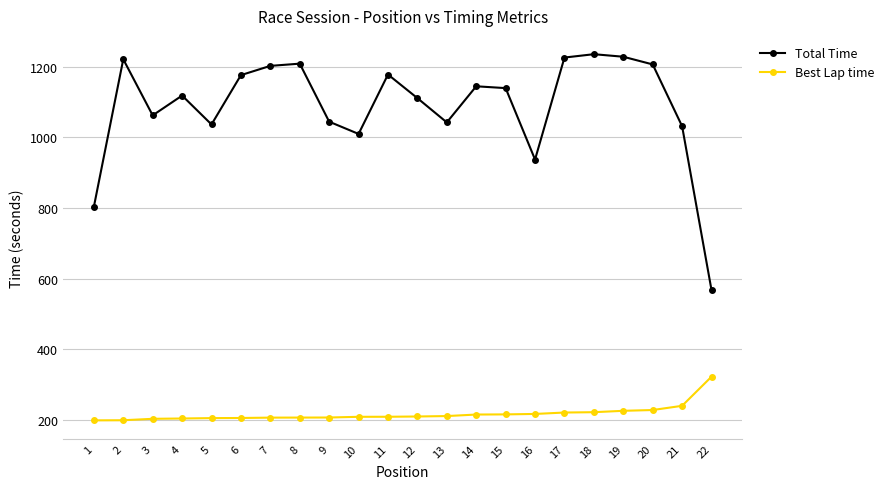

How many values in the Total Time series are below 1139?

11